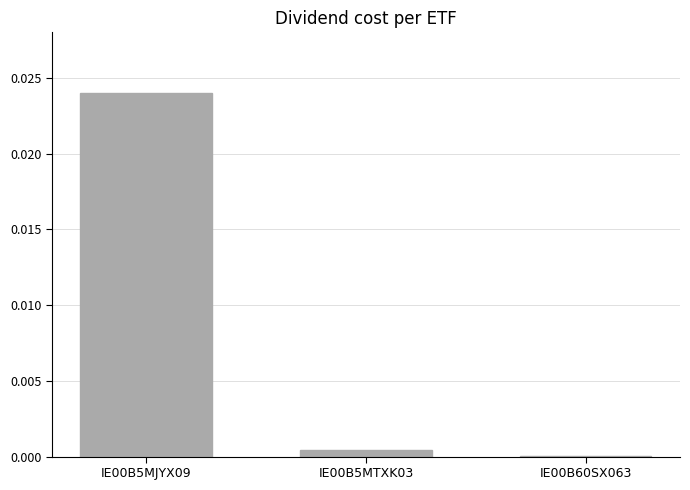

Count the number of categories in the chart.

3